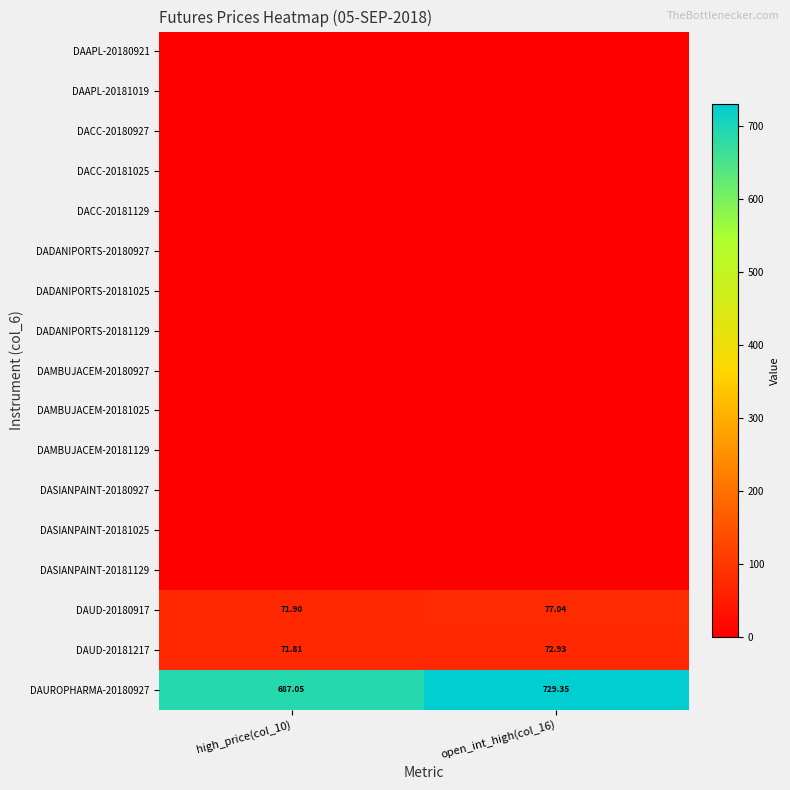

What is the total value across all series at high_price(col_10)?

830.8